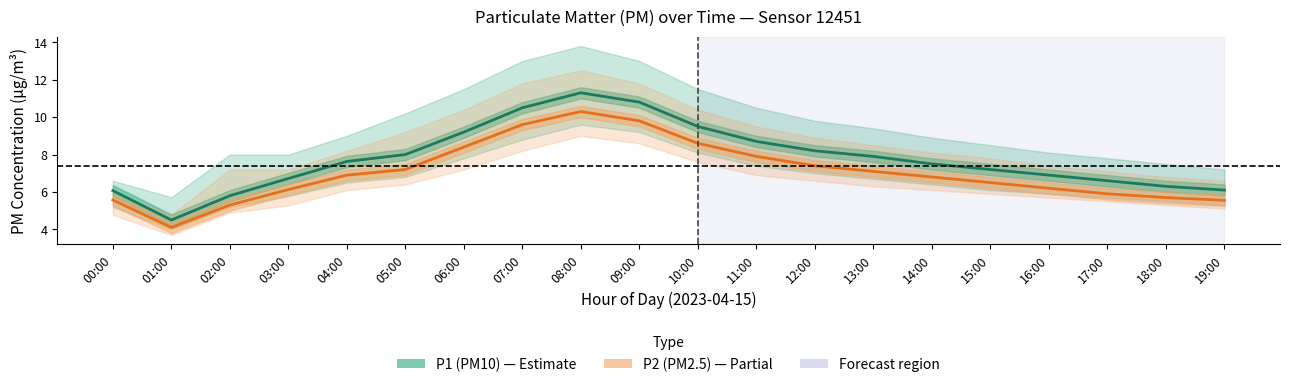

True or false: P2 (PM2.5) has more than 0 interior local peaks.

True